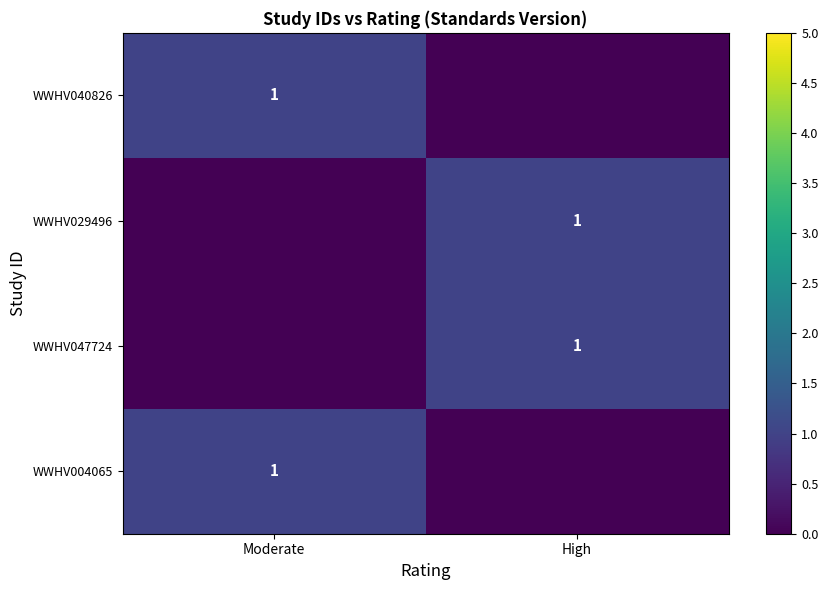

Count the number of data series in this chart.

4